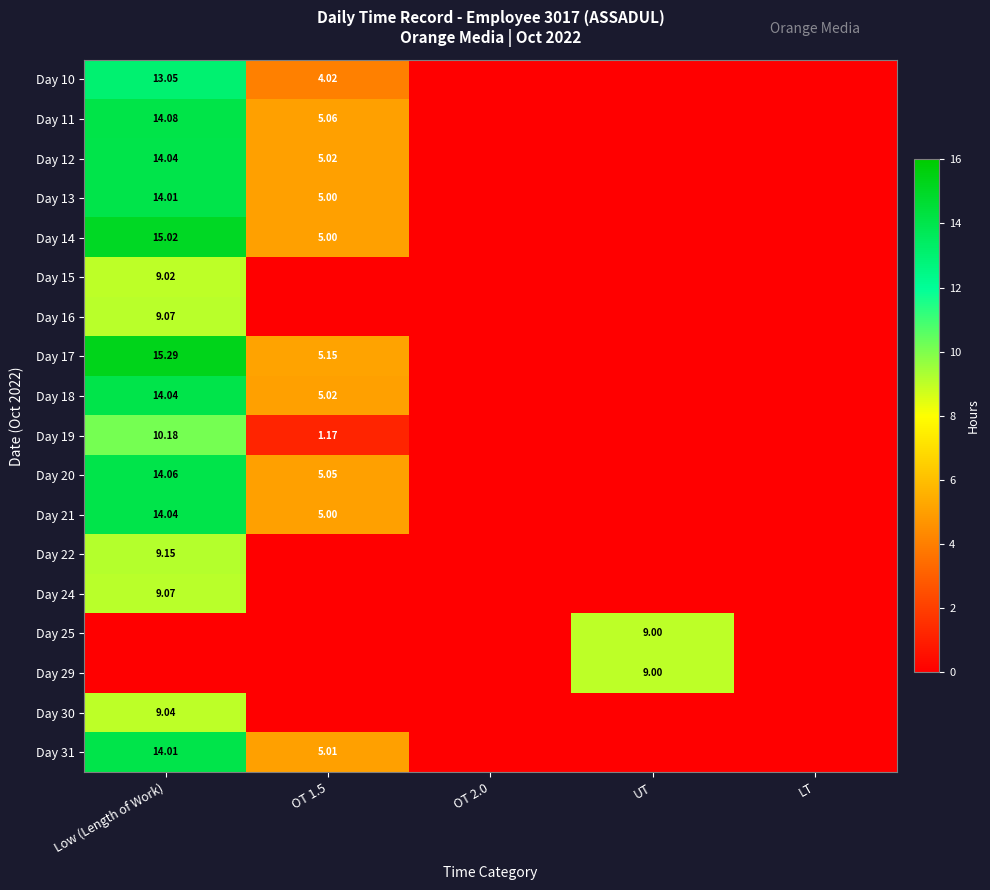

What is the highest value of the Day 22 series?

9.2